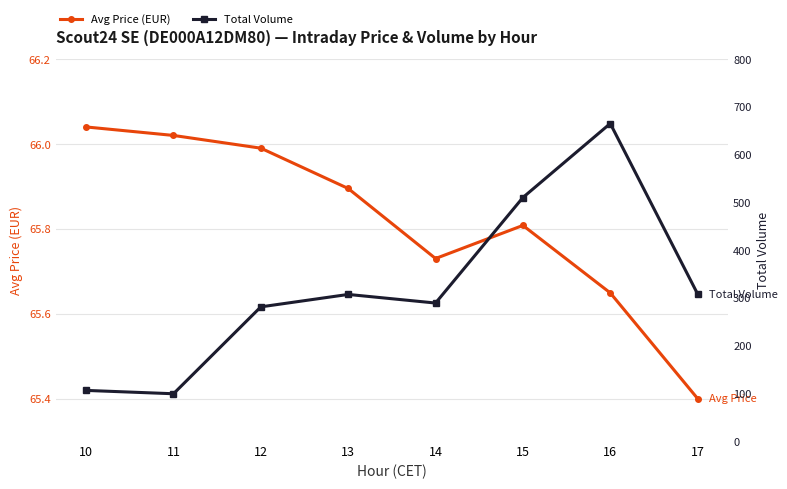

Which series has the largest range (max minus min)?

Total Volume